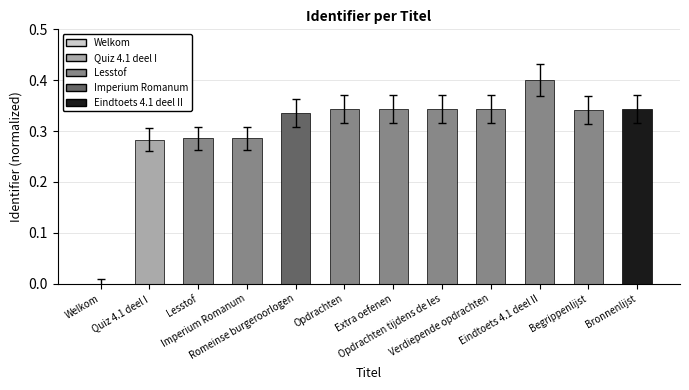

What is the greatest value displayed?

0.4